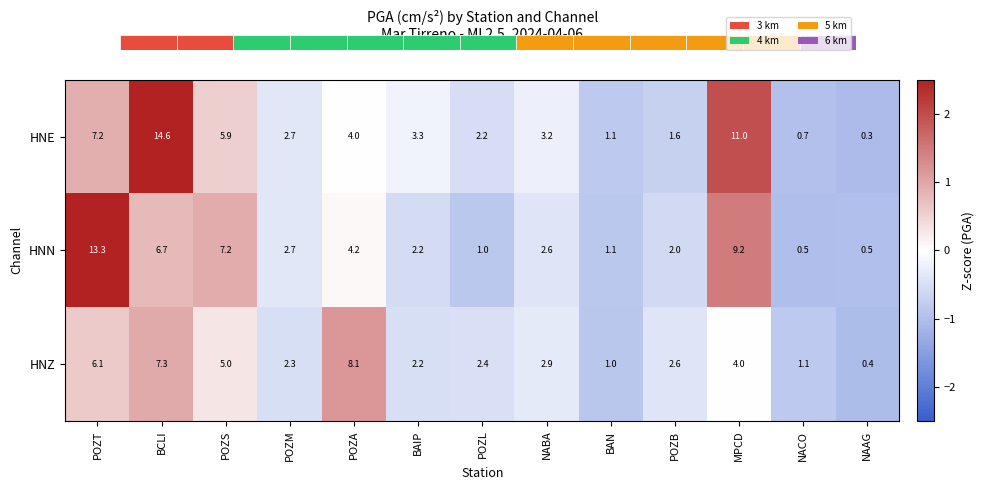

What is the difference between the second highest and second lowest values in the HNN series?

8.7